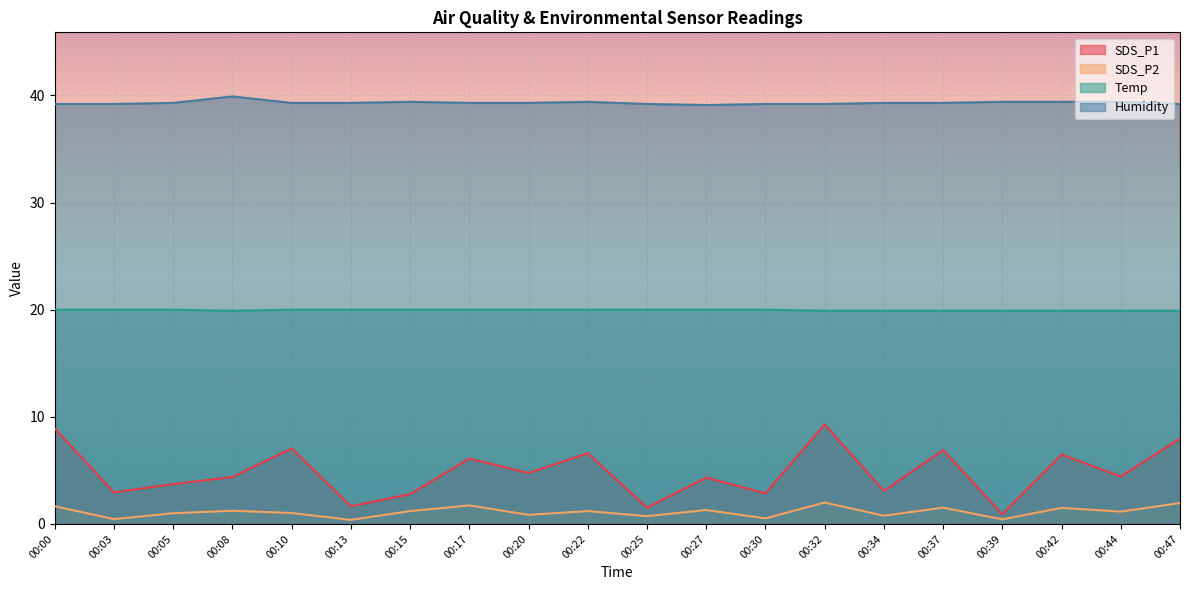

The SDS_P2 series shows 0.3 at 00:30. True or false?

False